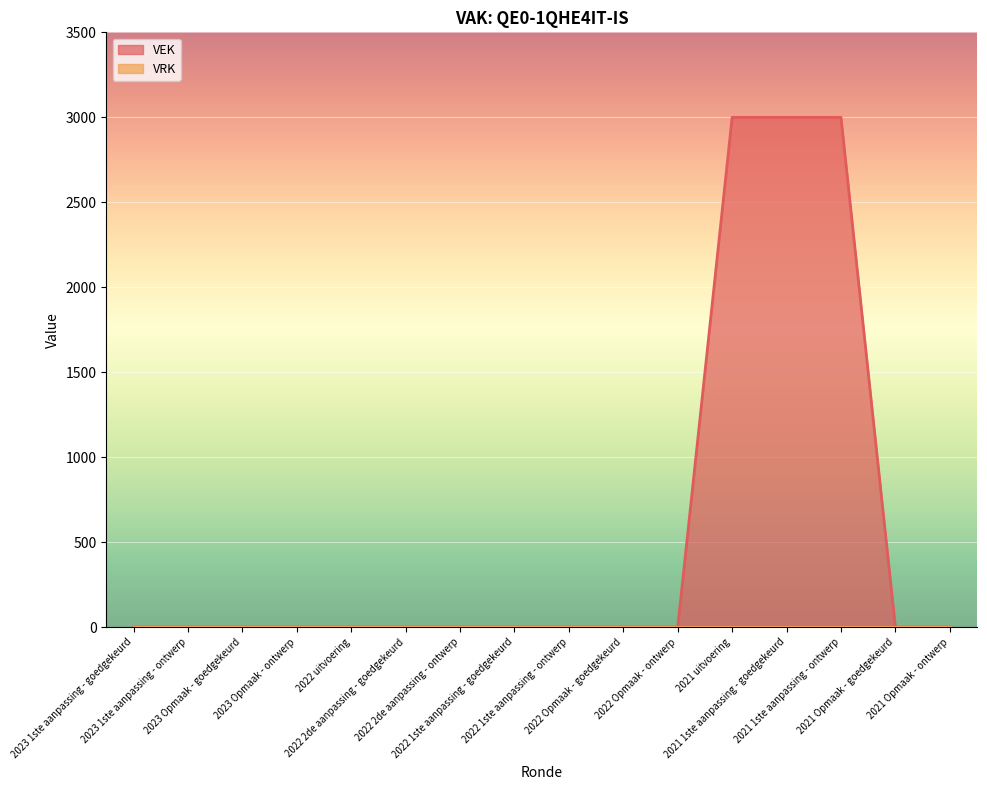

Where is the data nearest to the value 1500?

2023 1ste aanpassing - goedgekeurd